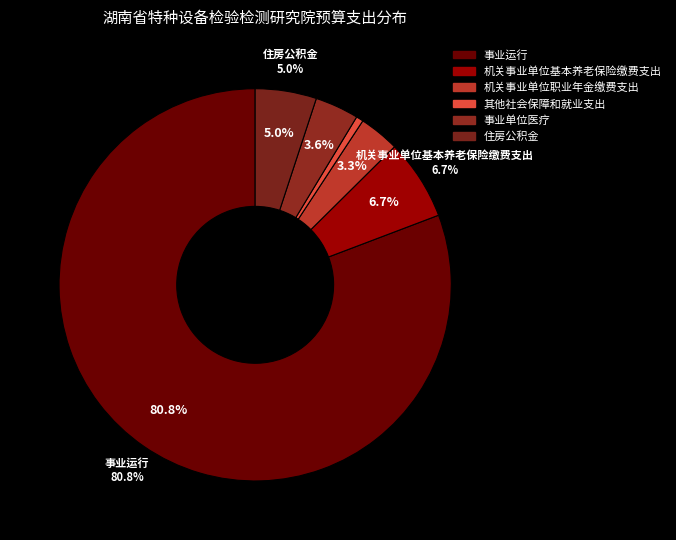

Which has a higher value, 事业单位医疗 or 其他社会保障和就业支出?

事业单位医疗